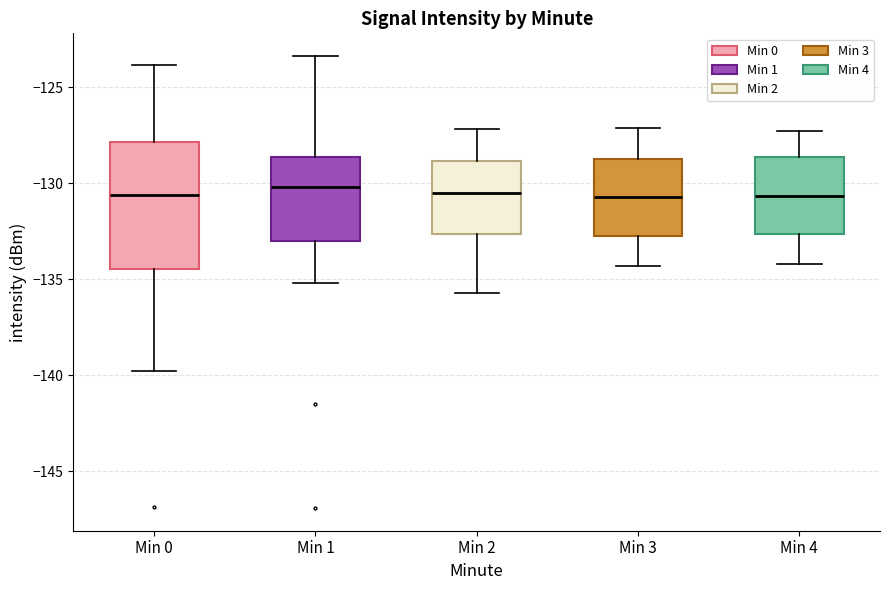

Which box is the tallest, from its lower edge to its upper edge?

Min 0